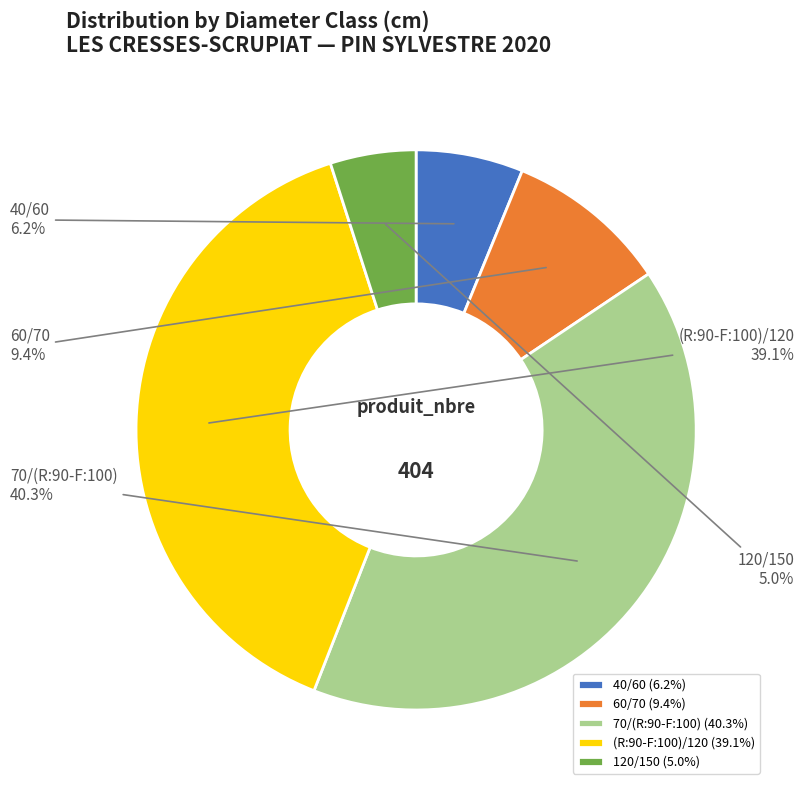

Does 40/60 represent more than half of the total?

No